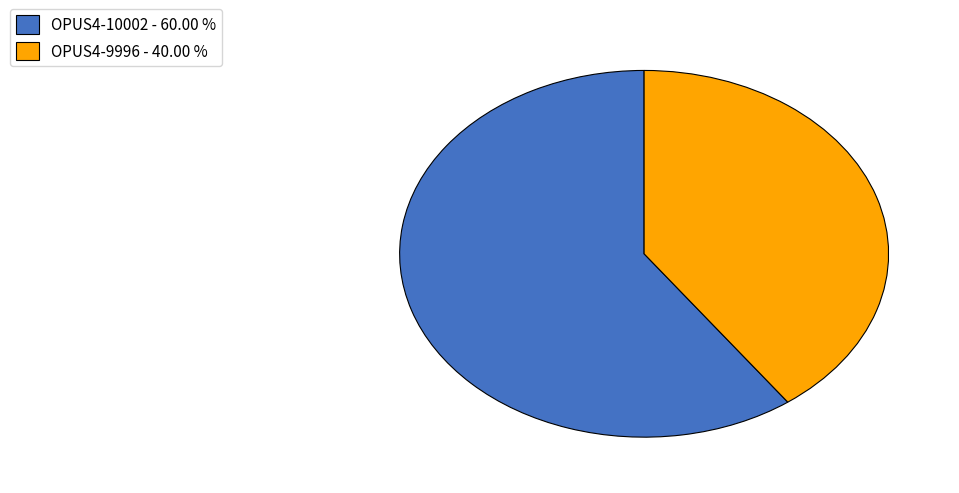

Is there any slice that represents more than half of the pie?

Yes